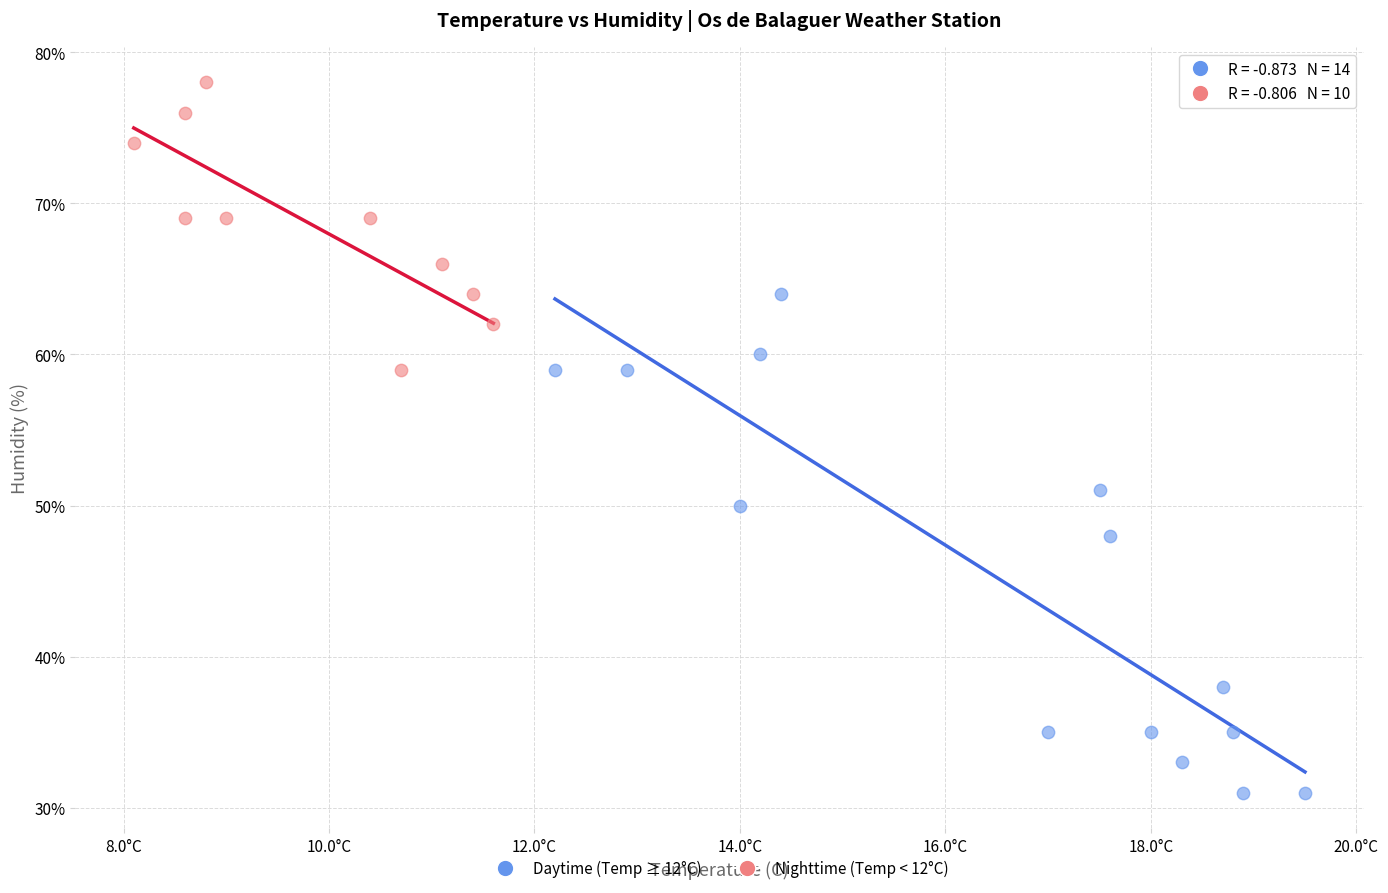

What are all the series names shown in the legend?

Daytime (Temp ≥ 12°C), Nighttime (Temp < 12°C)